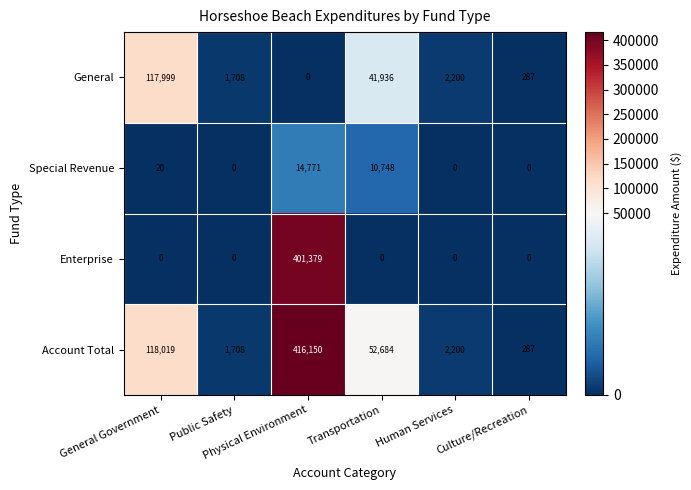

What is the sum of all General values?

164130